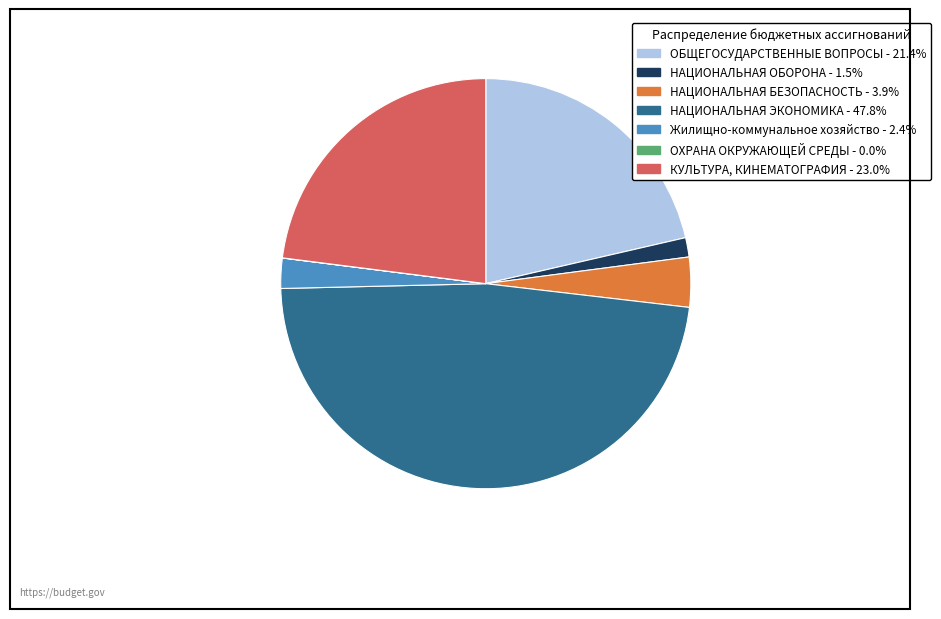

True or false: ОБЩЕГОСУДАРСТВЕННЫЕ ВОПРОСЫ accounts for 15% of the total.

False